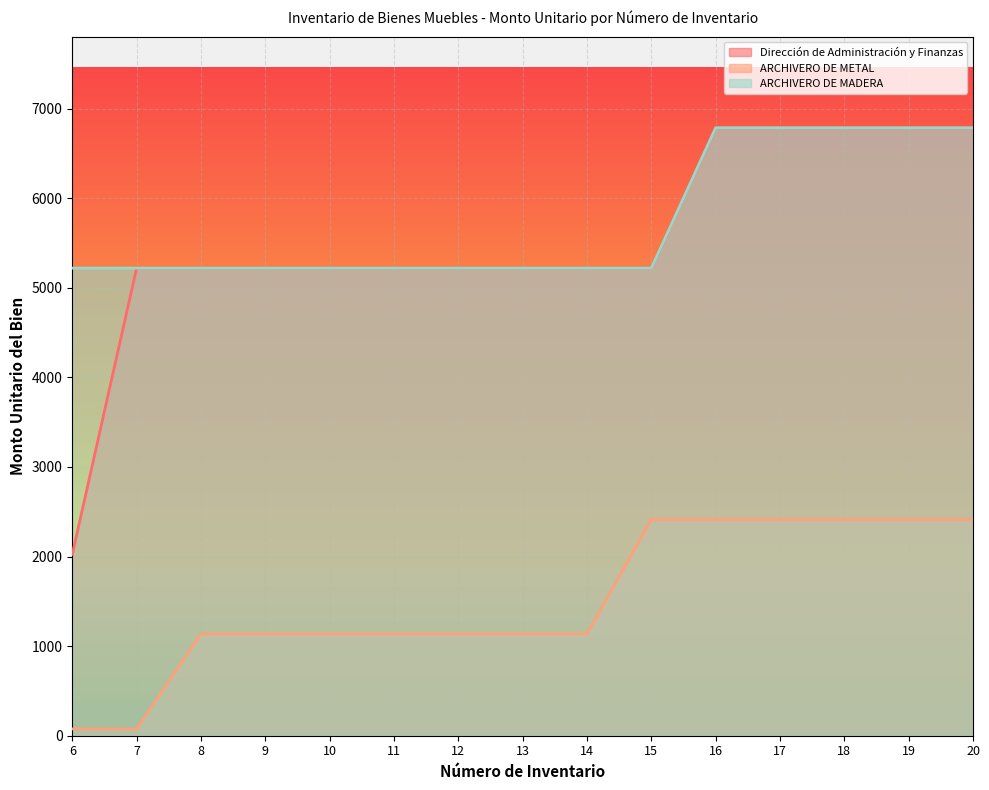

What is the spread (max minus min) of values at 15?

2805.0